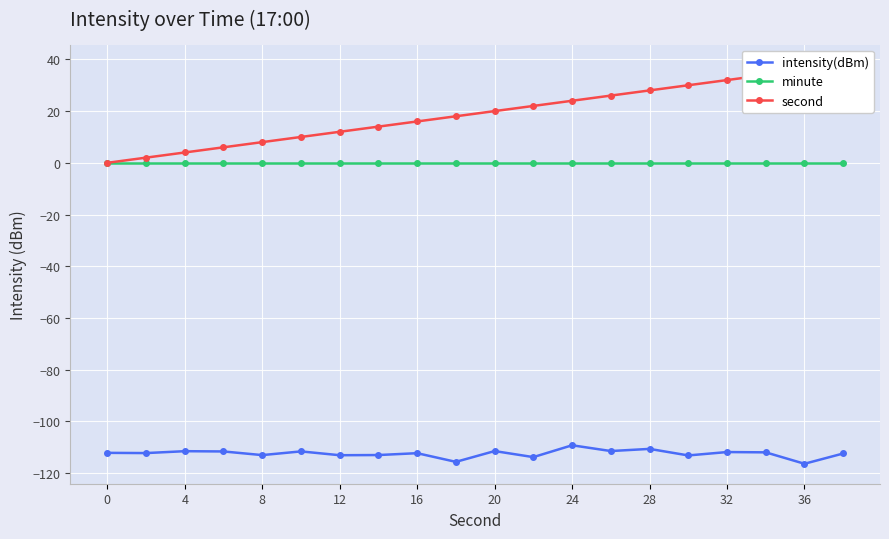

Rank the series by their maximum value, from highest to lowest.

second, minute, intensity(dBm)